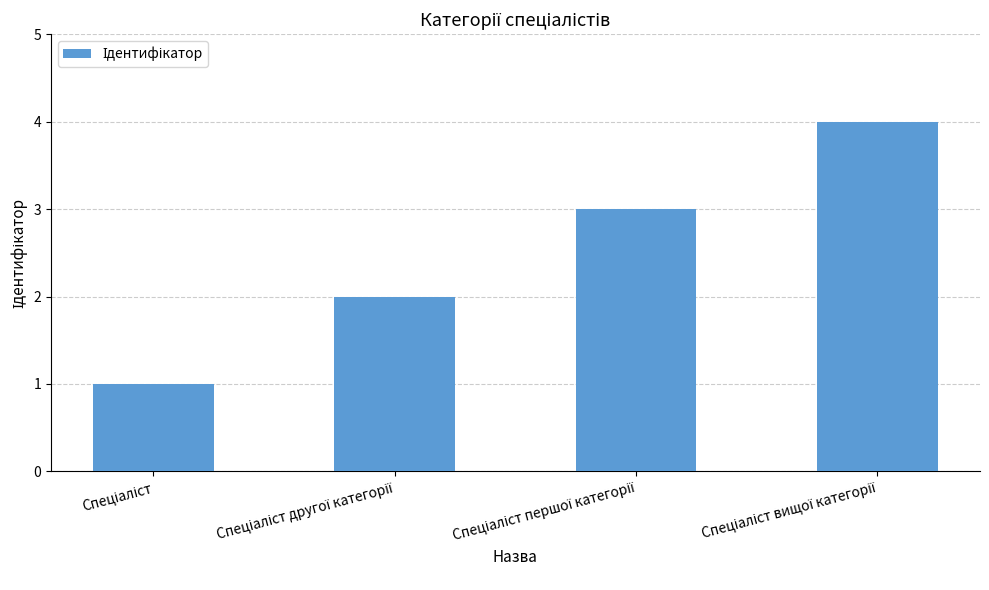

What is the value of the 1st bar from the left?

1